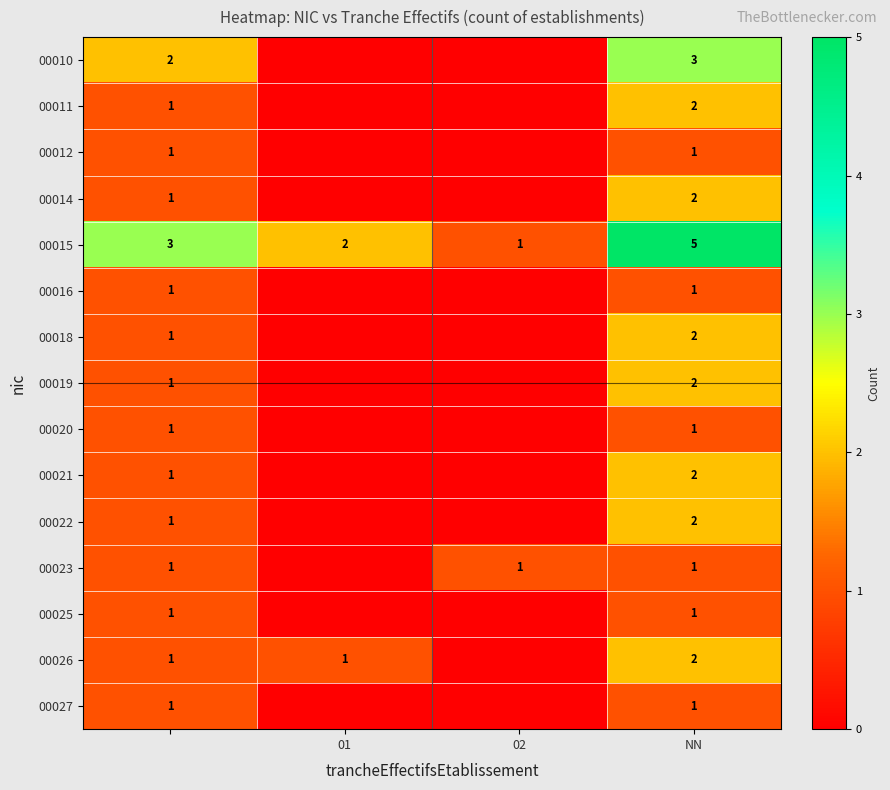

True or false: 00027 has a value of 1 at NN.

True